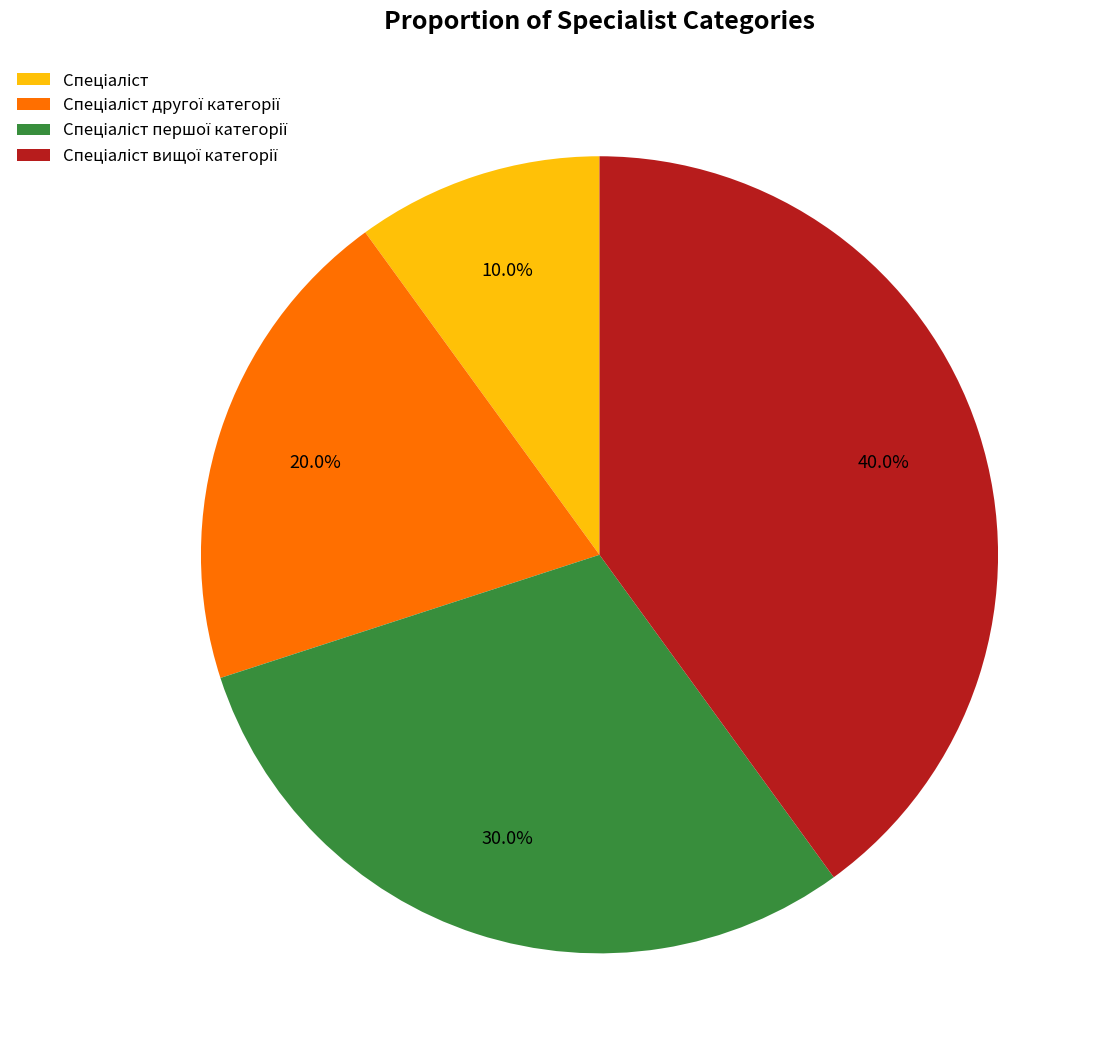

Count the number of slices in the pie.

4